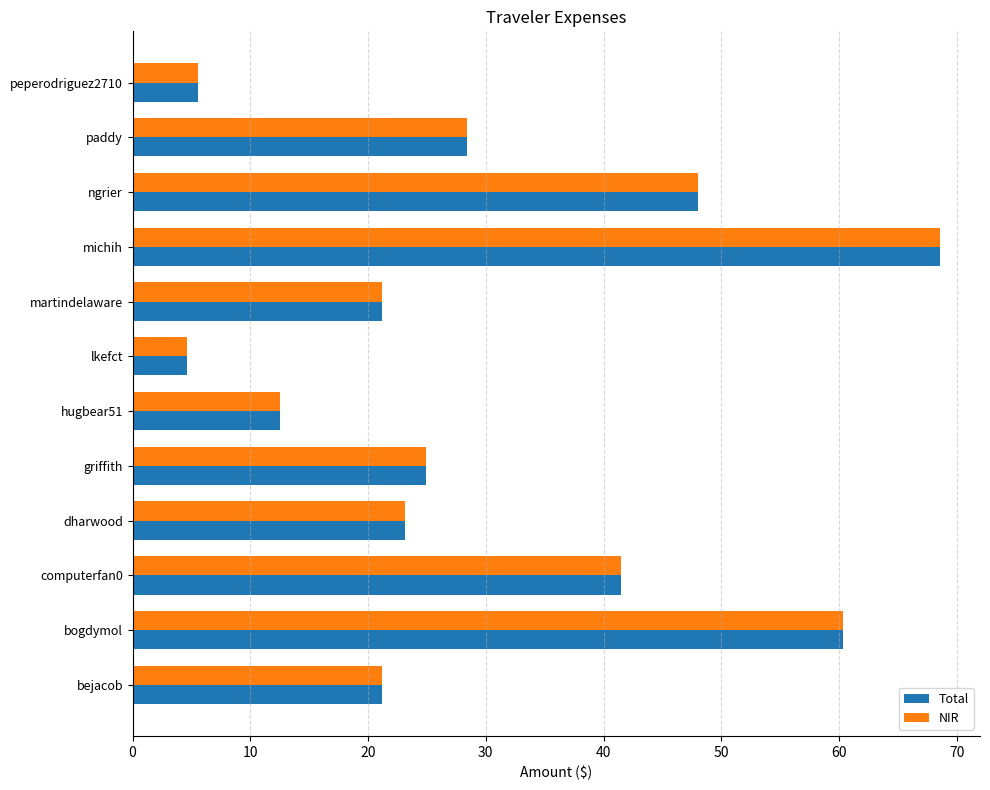

What is the minimum value shown in the chart?

4.6